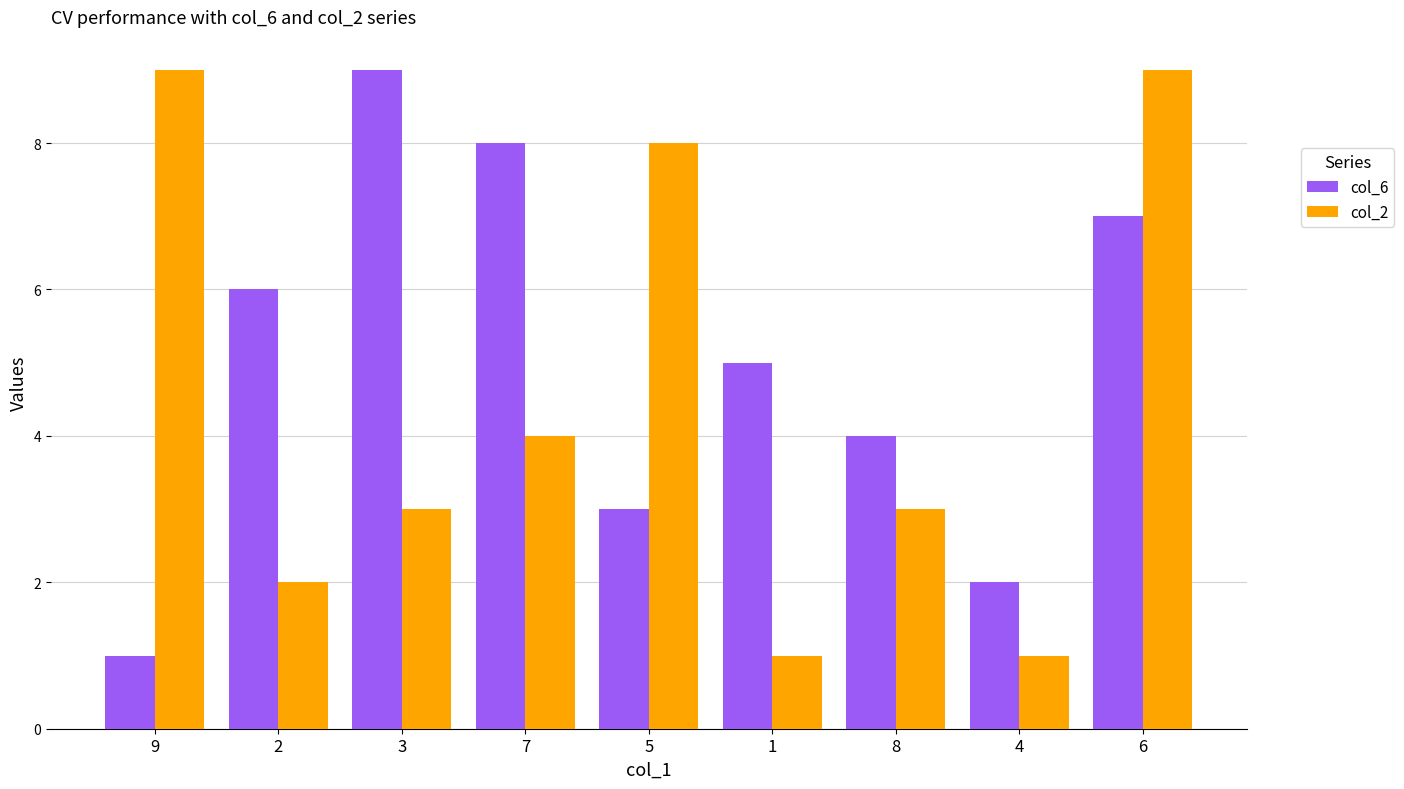

At which category is the sum across all series the highest?

6